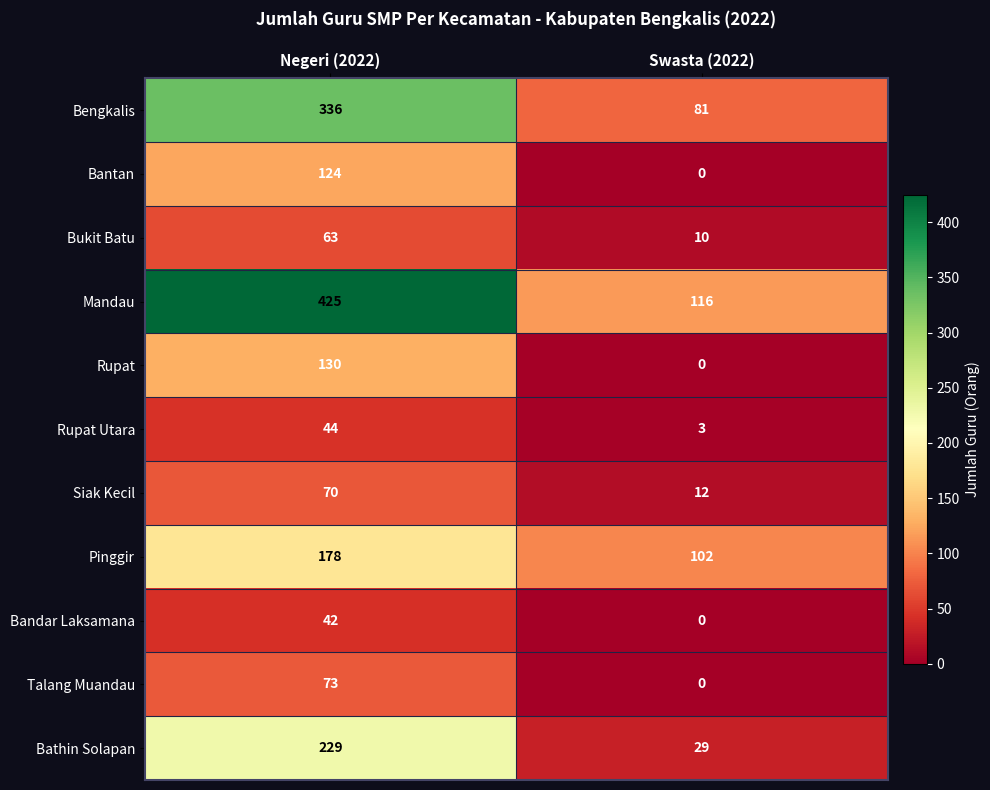

List the series in order of their peak value, highest first.

Mandau, Bengkalis, Bathin Solapan, Pinggir, Rupat, Bantan, Talang Muandau, Siak Kecil, Bukit Batu, Rupat Utara, Bandar Laksamana